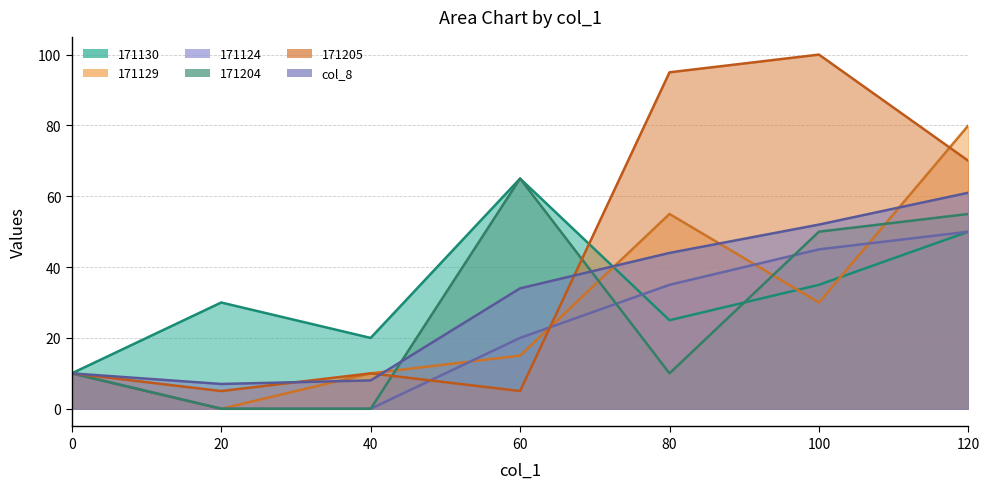

What are all the series names shown in the legend?

171130, 171129, 171124, 171204, 171205, col_8